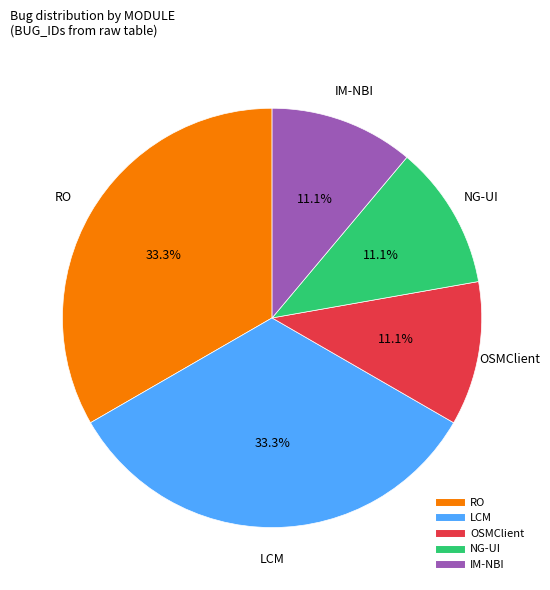

Is IM-NBI the majority of the pie?

No